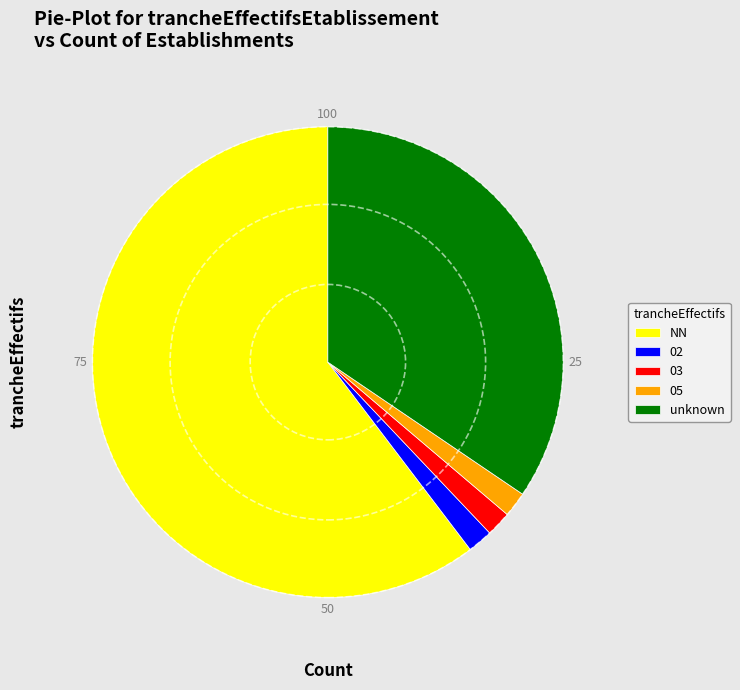

Combined, do NN and 03 account for over 50%?

Yes